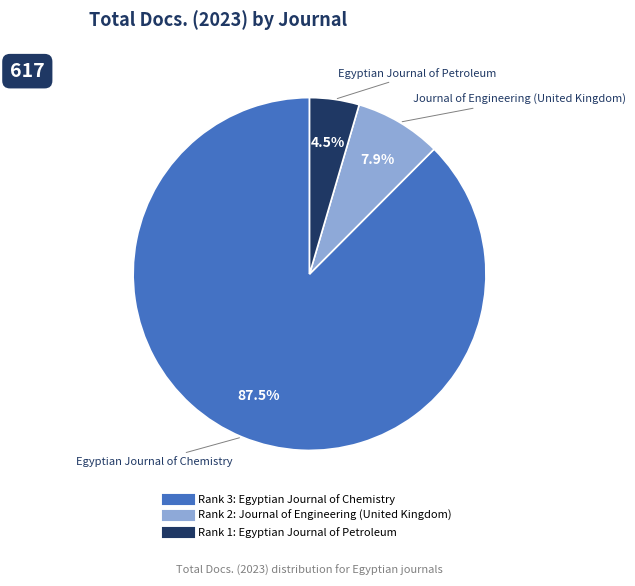

To the nearest percent, what is the average slice percentage?

33%